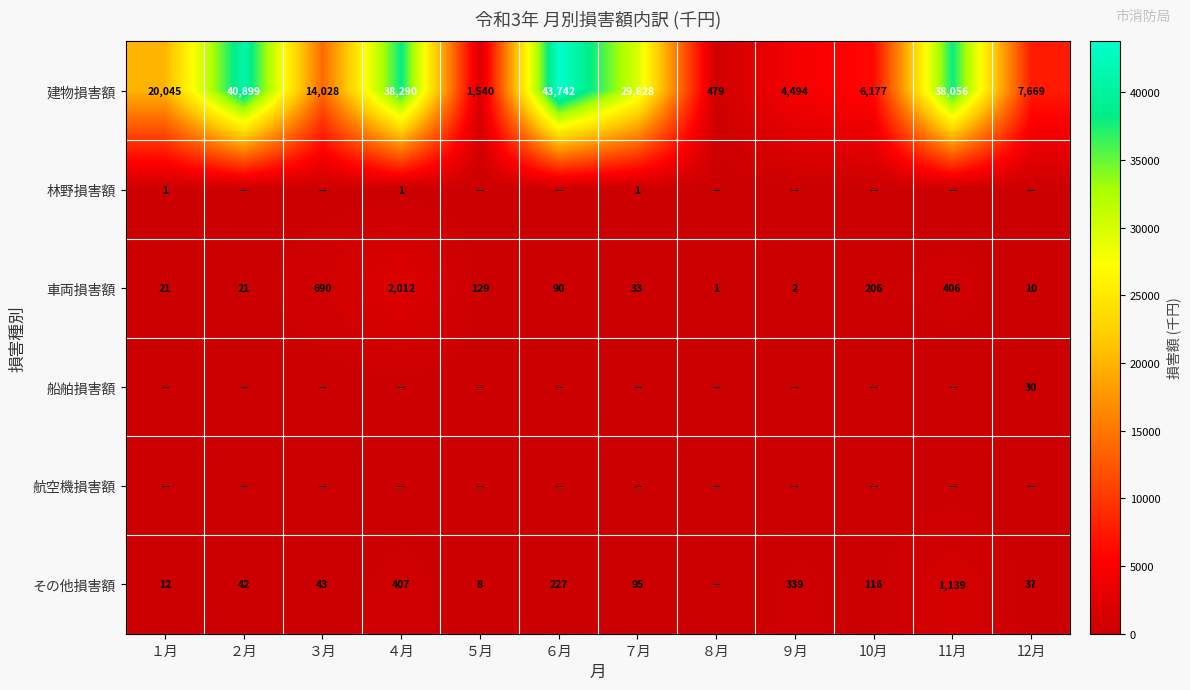

What is the greatest value displayed?

43742